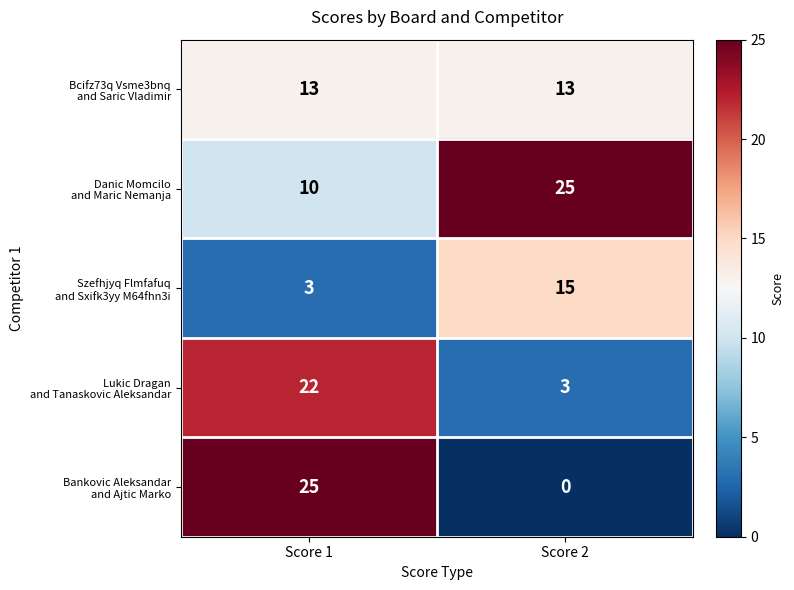

What is the total value across all series at Score 1?

73